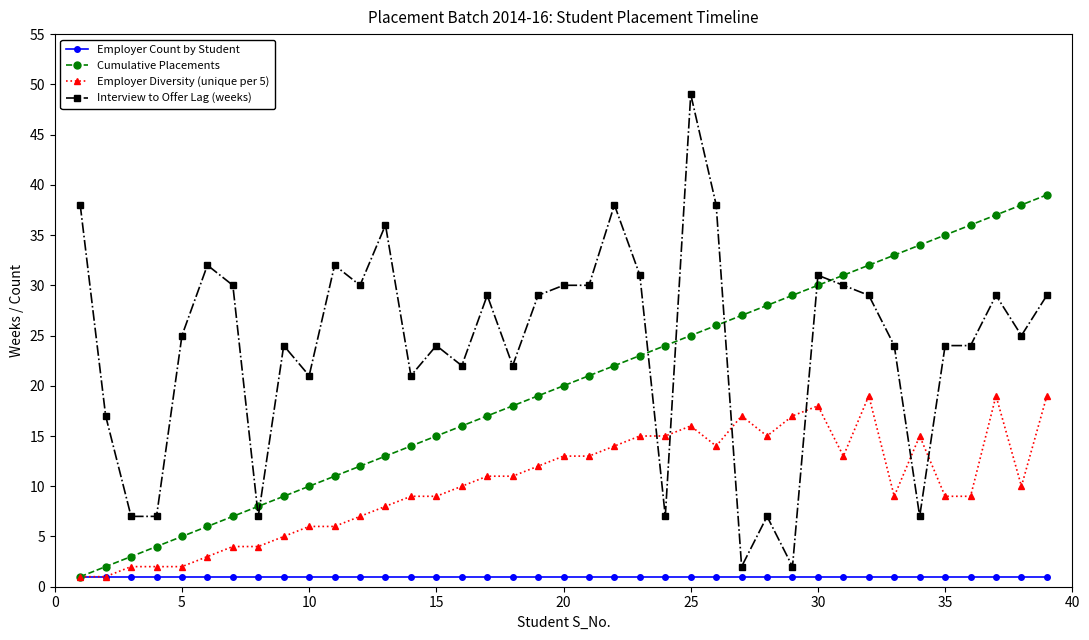

How many intersections are there between Employer Diversity (unique per 5) and Interview to Offer Lag (weeks)?

6